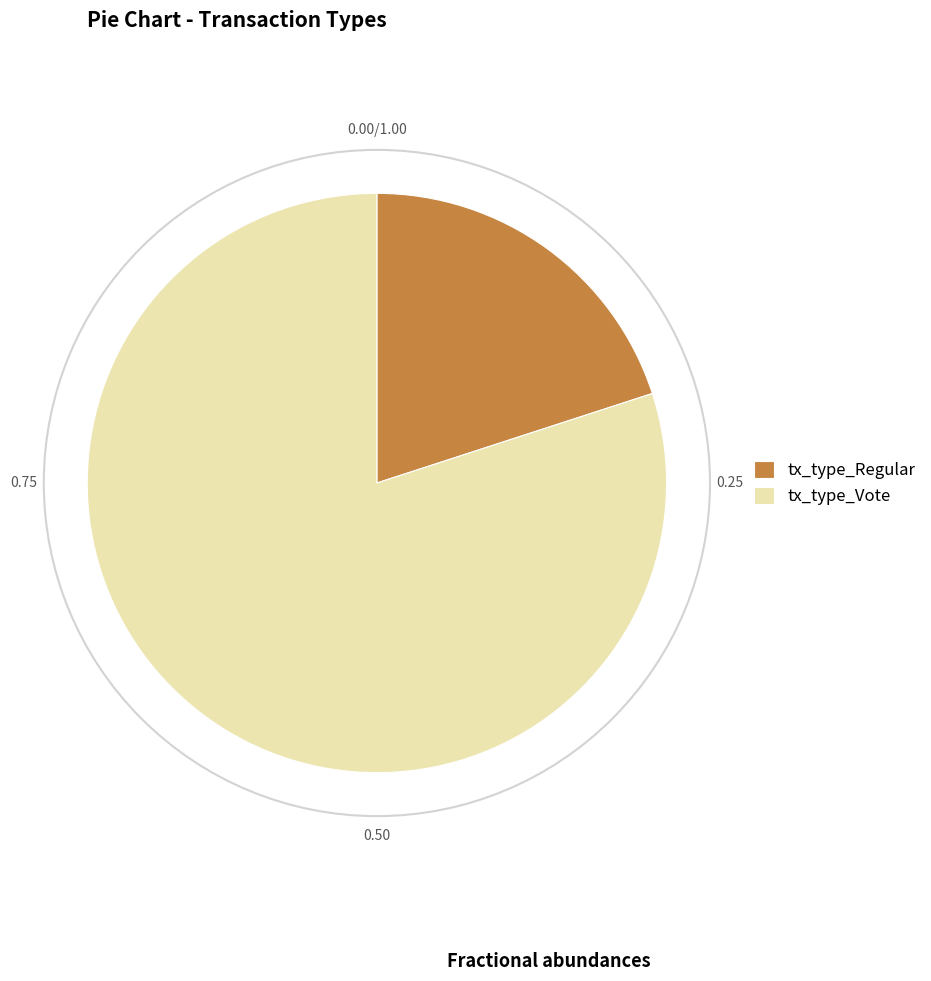

Which slice is the smallest?

tx_type_Regular